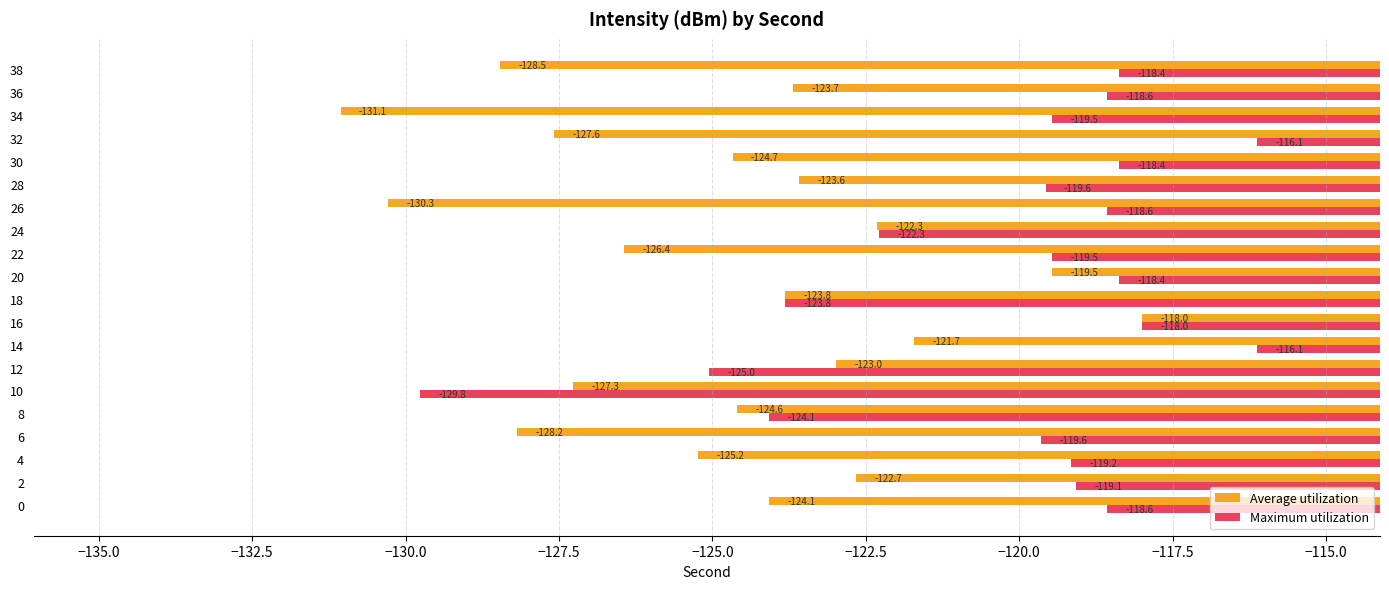

At which category is the sum across all series the highest?

16